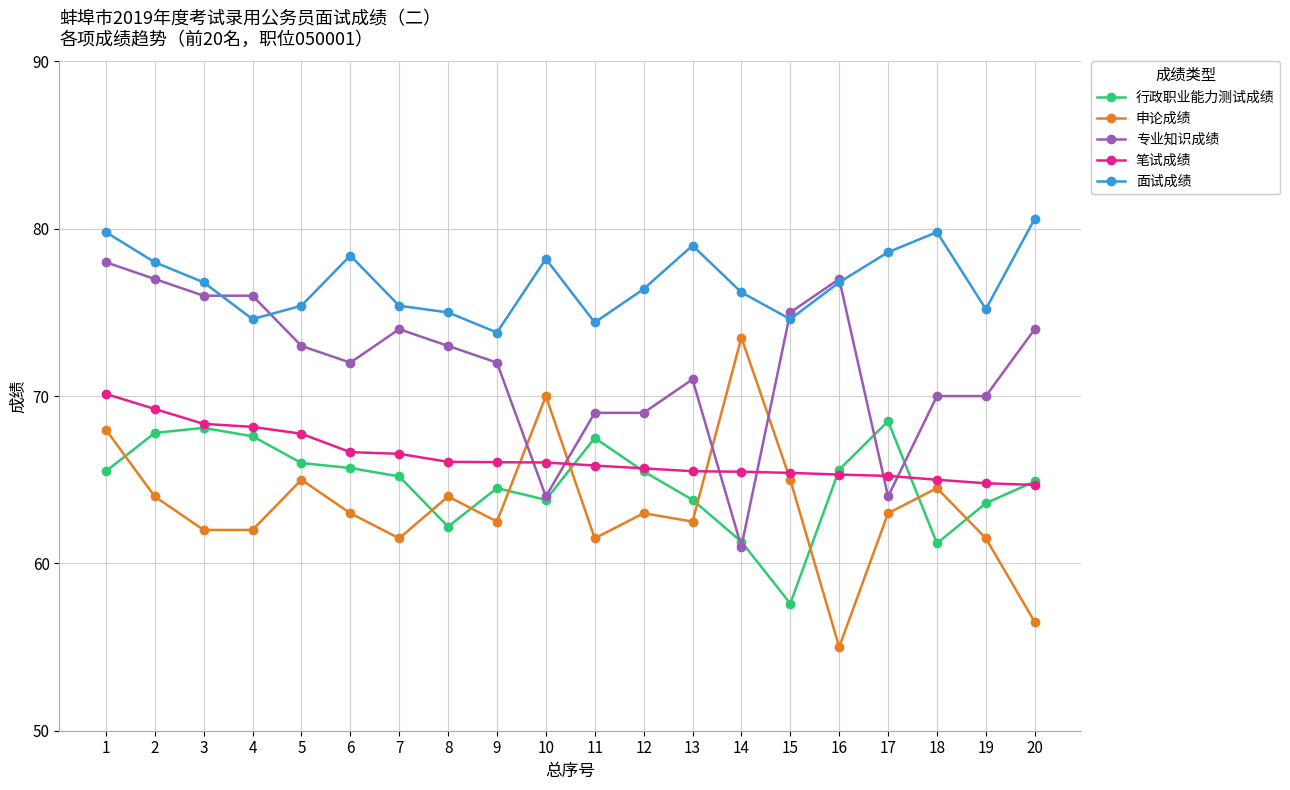

True or false: 申论成绩 has a value of 68.0 at 1.

True